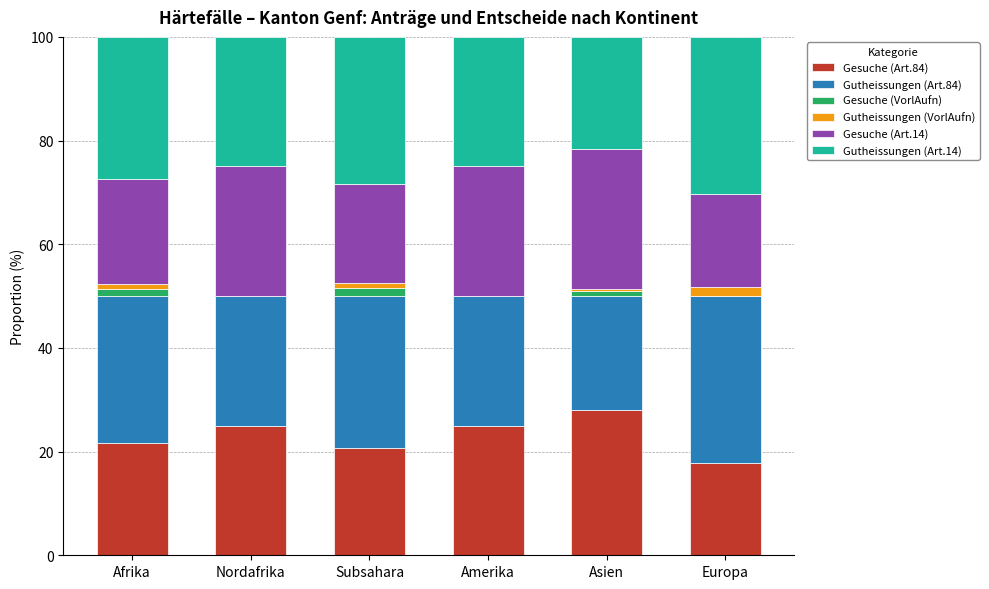

What is the total value across all series at Nordafrika?

100.0